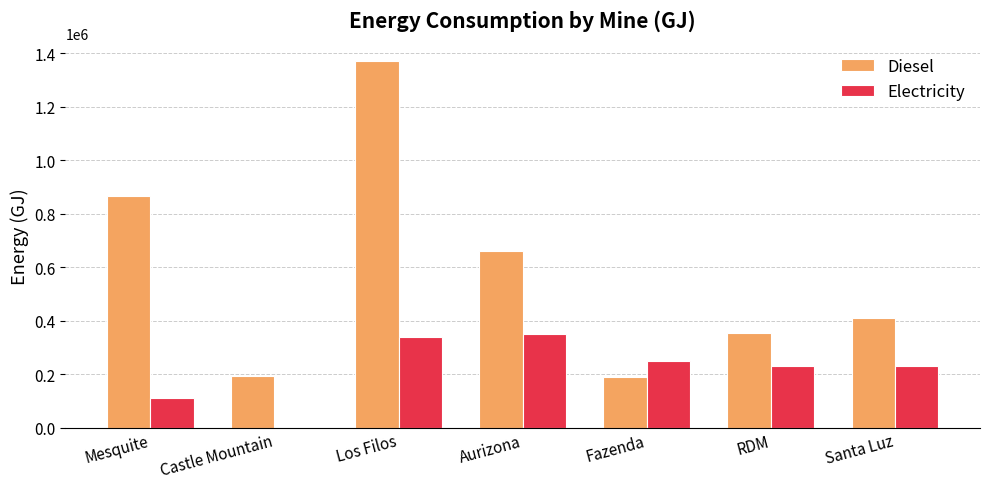

What is the sum of all Diesel values?

4050032